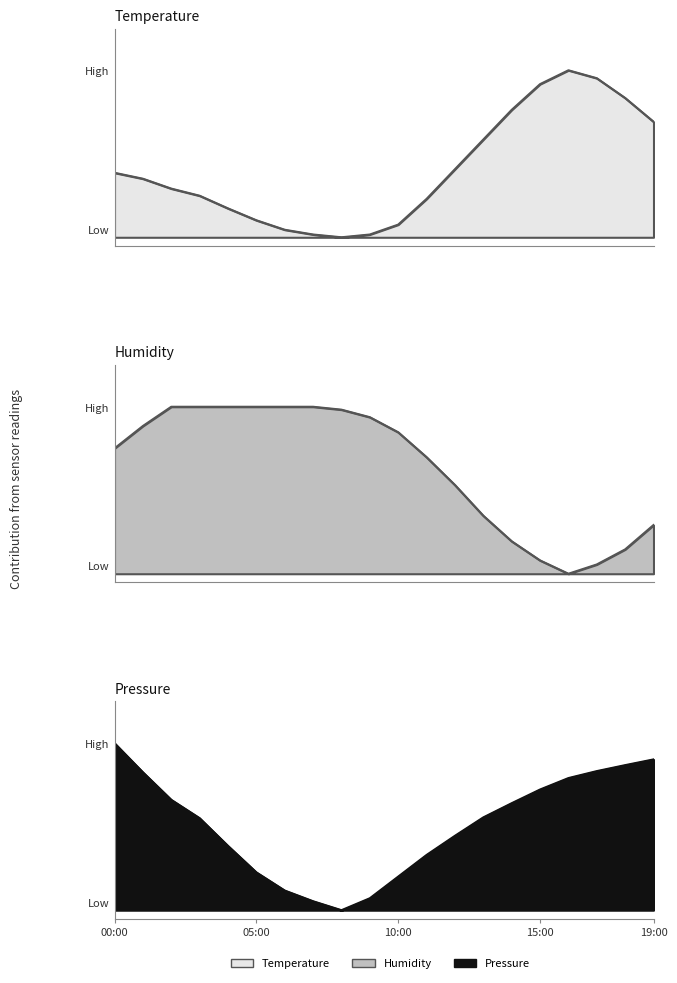

What is the difference between the maximum and minimum values in the temperature series?

1.0